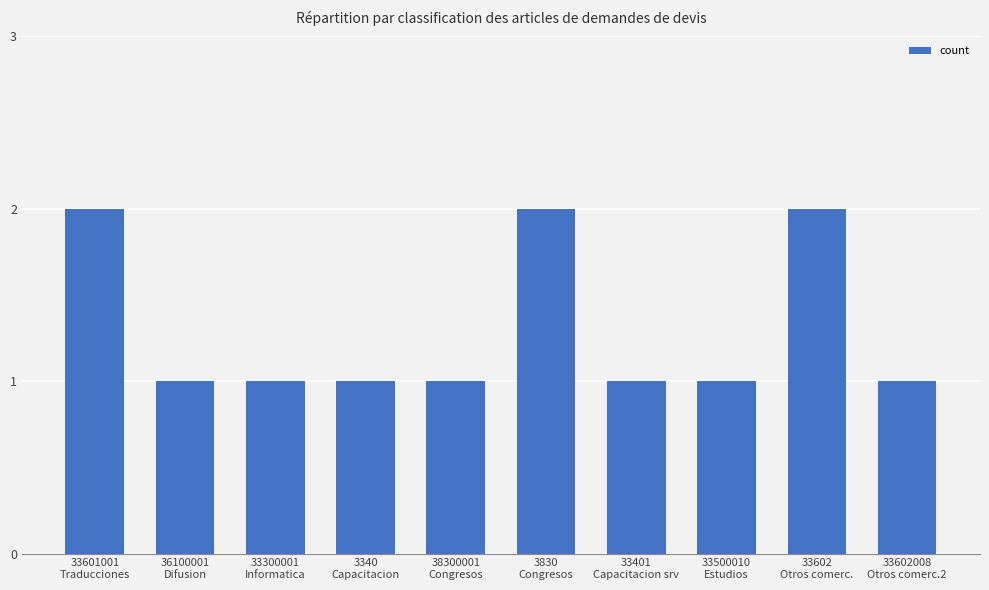

What is the sum of all values?

13